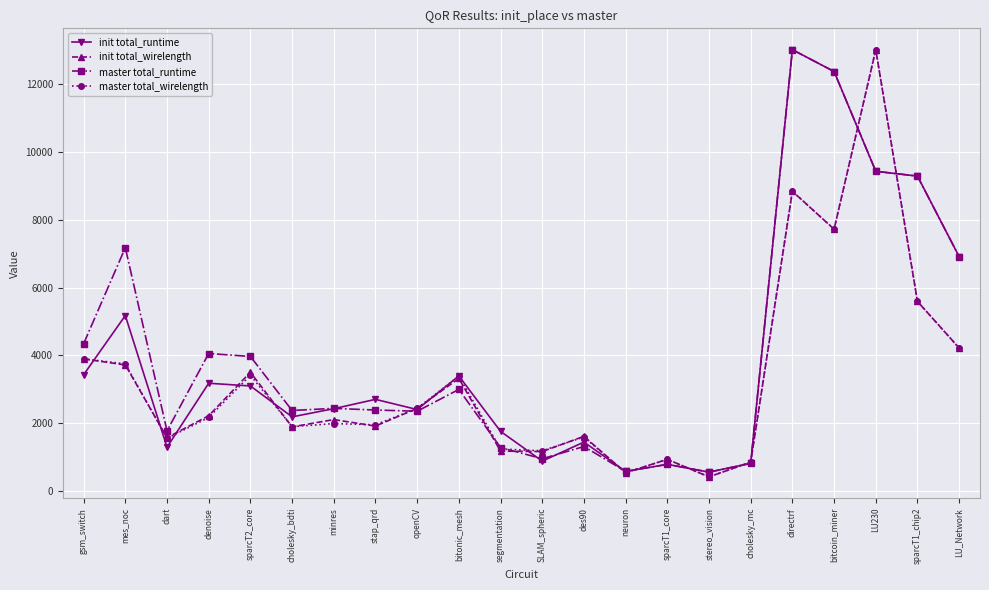

What are all the series names shown in the legend?

init total_runtime, init total_wirelength, master total_runtime, master total_wirelength